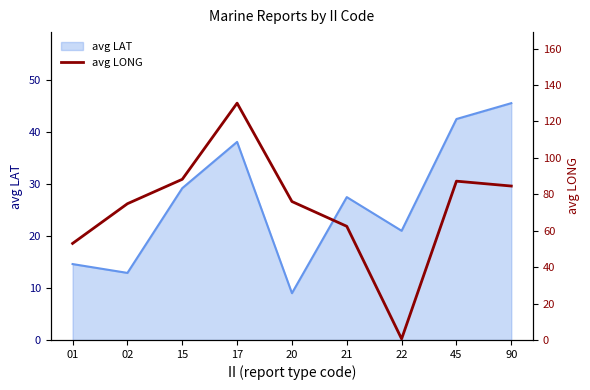

The value at 17 is 130.0. True or false?

True